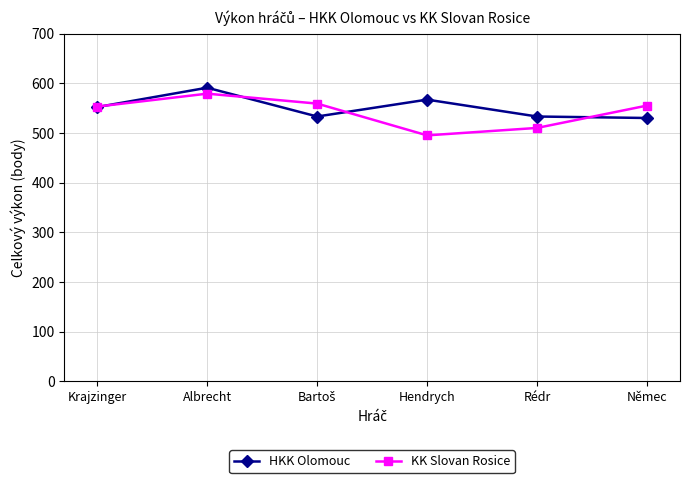

How many data points in KK Slovan Rosice are less than 555?

3